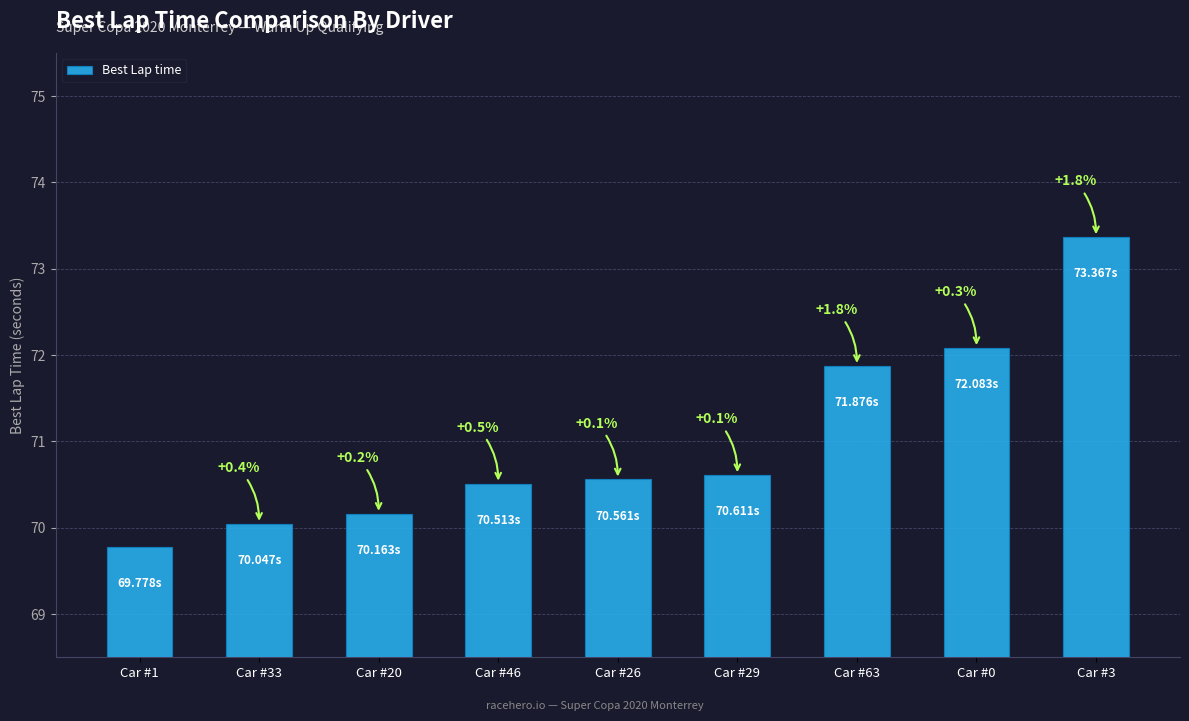

Reading left to right, transcribe all the data shown in this chart.

69.8	70.0	70.2	70.5	70.6	70.6	71.9	72.1	73.4